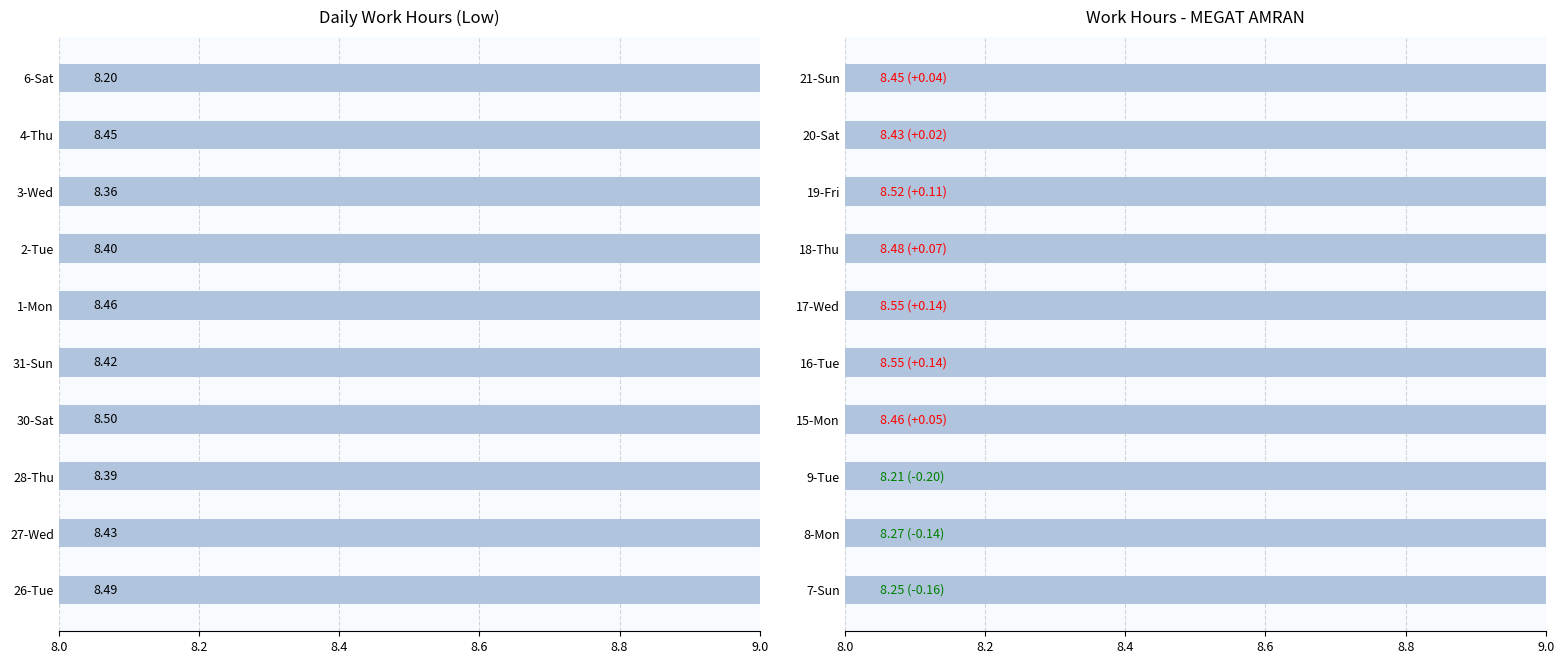

The chart shows a value of 8.4 at 20-Sat. True or false?

True